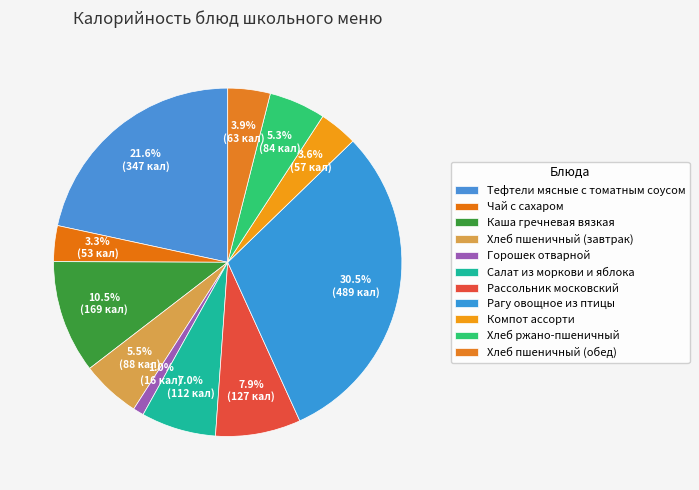

To the nearest percent, what is the difference between the largest and smallest slice percentages?

29%